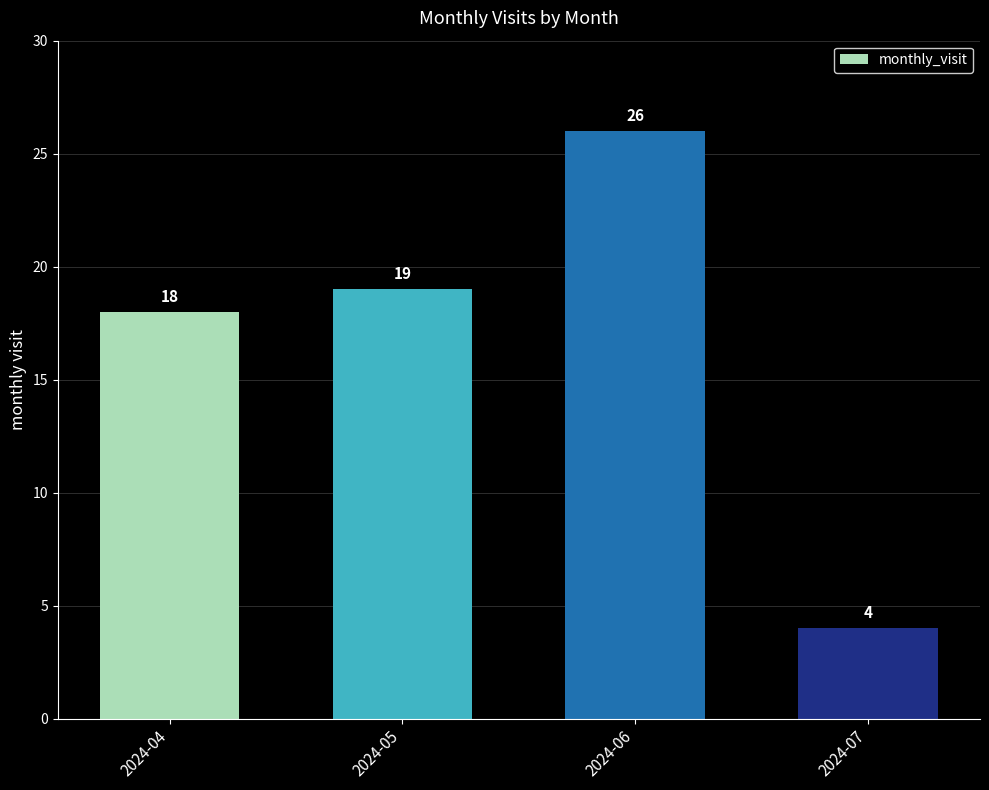

The chart shows a value of 26 at 2024-06. True or false?

True